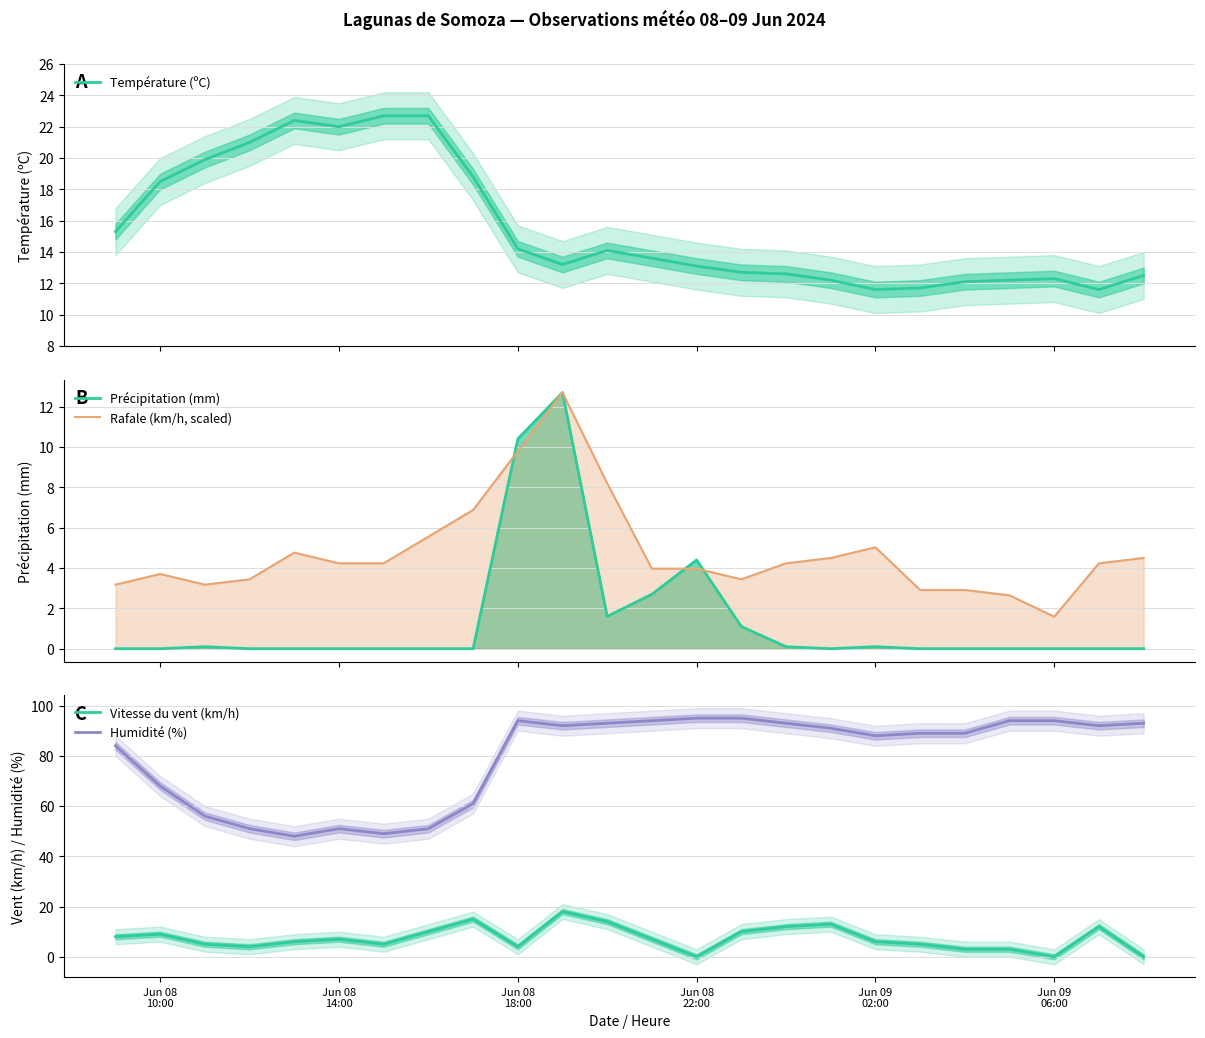

What is the highest value of the Humidité (%) series?

95